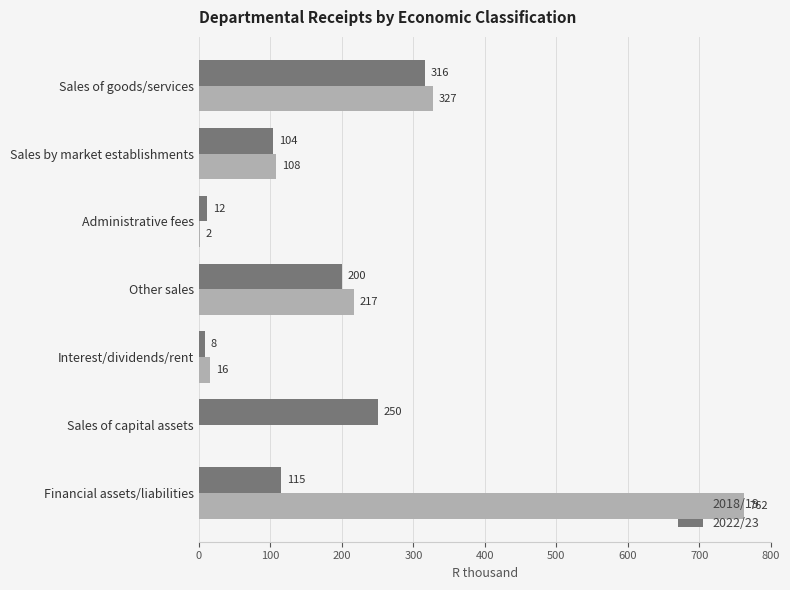

Which series changed the most between Administrative fees and Other sales?

2018/19